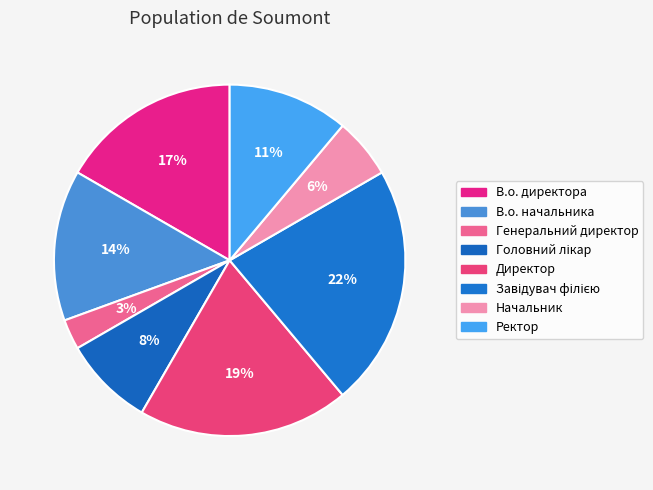

What is the smallest slice in the pie chart?

Генеральний директор